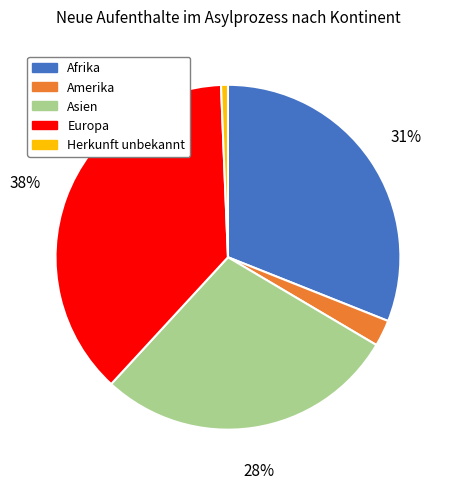

To the nearest percent, what is the average slice percentage?

20%